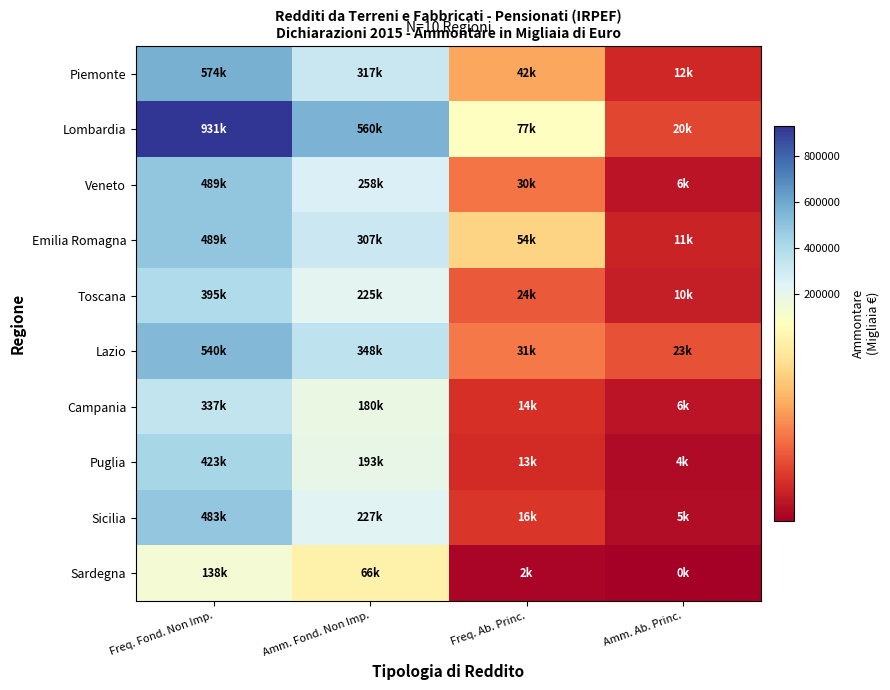

List the series in order of their peak value, lowest first.

Sardegna, Campania, Toscana, Puglia, Sicilia, Veneto, Emilia Romagna, Lazio, Piemonte, Lombardia